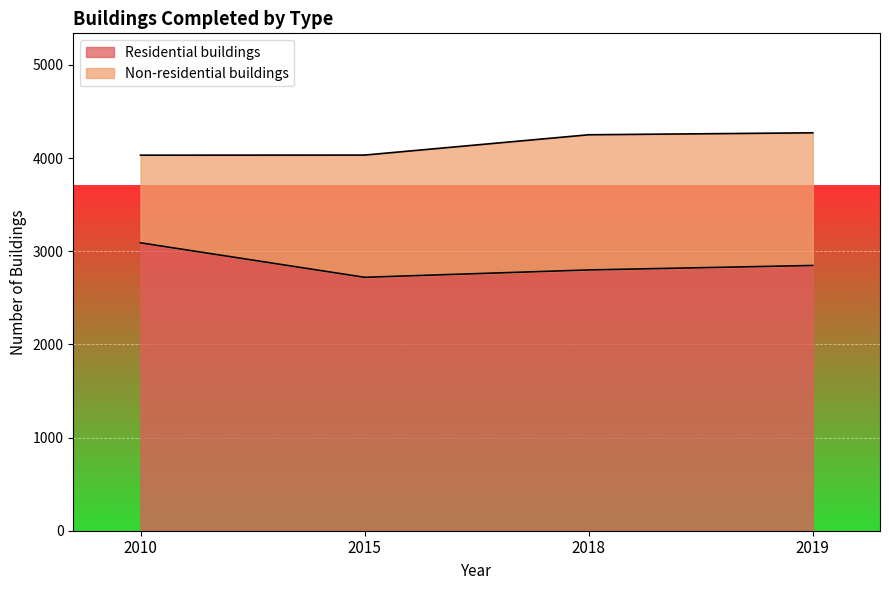

How many data points are less than 2847?

2